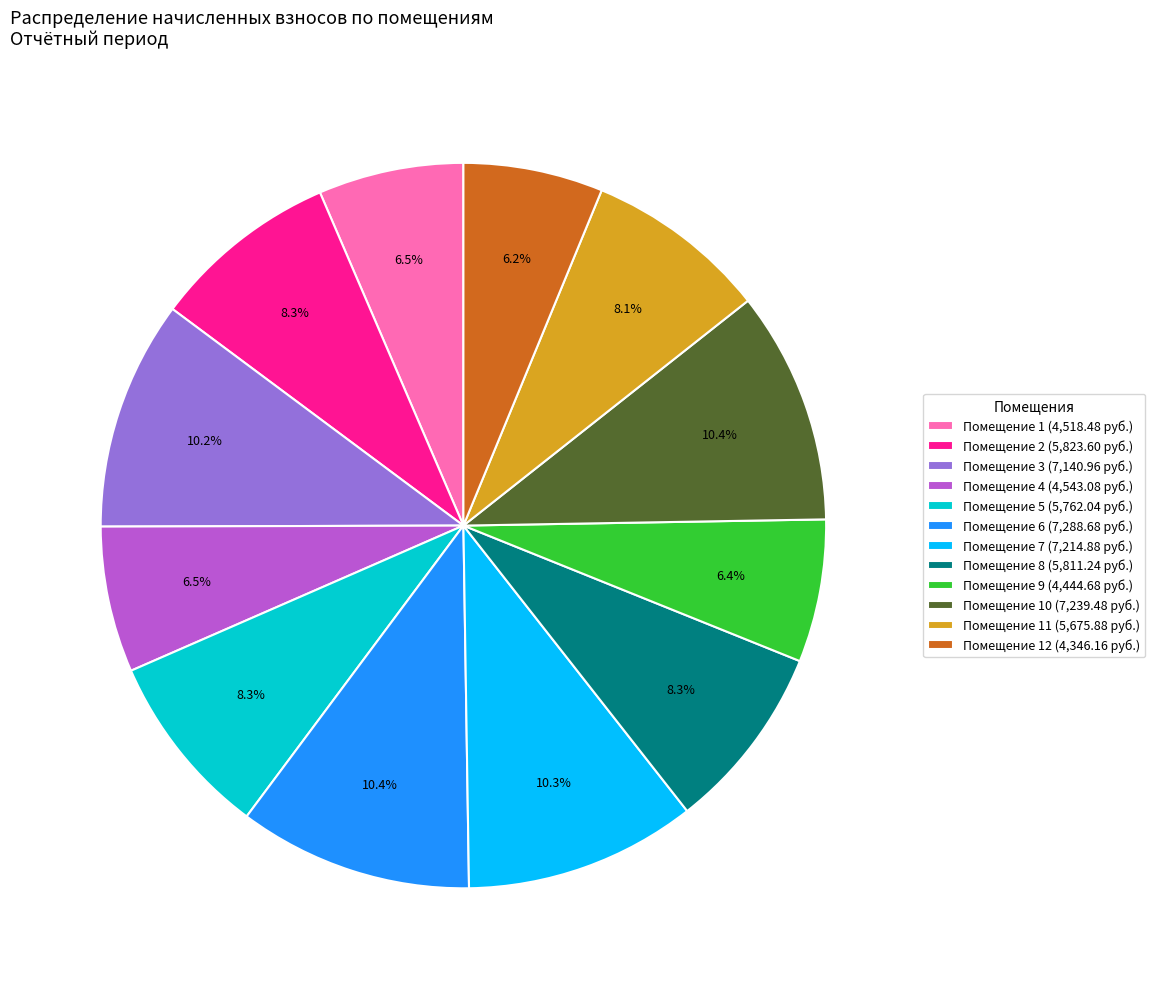

How many segments does this pie chart have?

12